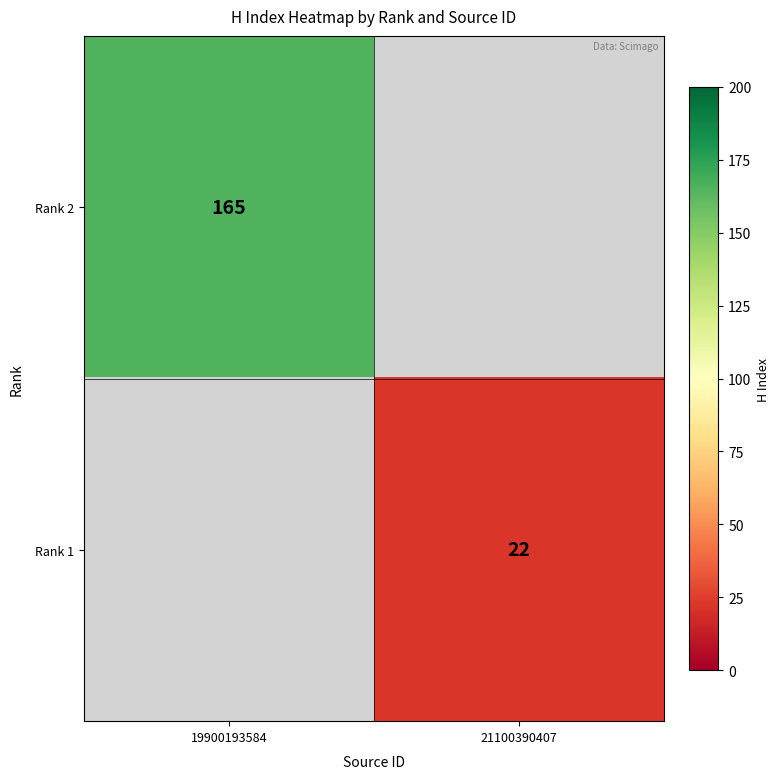

True or false: Rank 1 has a value of 12 at 21100390407.

False